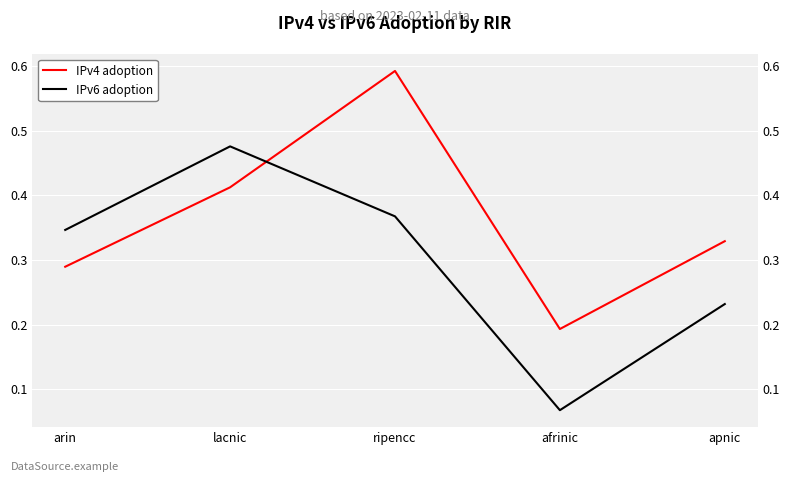

In IPv4 adoption, how many points are lower than both neighbors (excluding endpoints)?

1